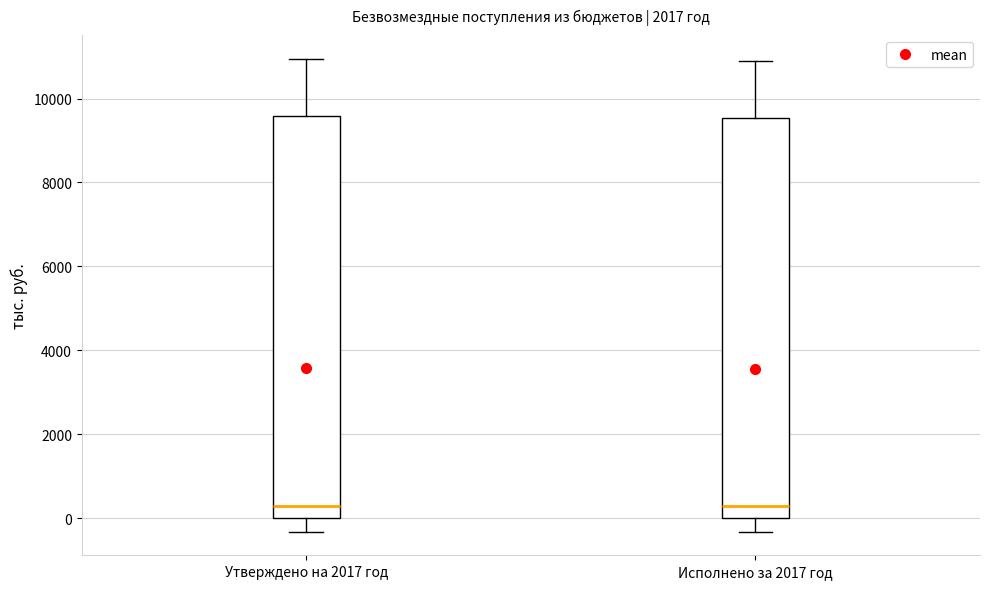

Reading left to right, read every box against the y-axis: the position of its median line, the range the box covers, and the ends of its whiskers. The values are not printed on the chart, so give them approximately, as read against the axis.

Утверждено на 2017 год: median 400, box 0 to 9600, whiskers -400 to 11000
Исполнено за 2017 год: median 400, box 0 to 9600, whiskers -400 to 10800